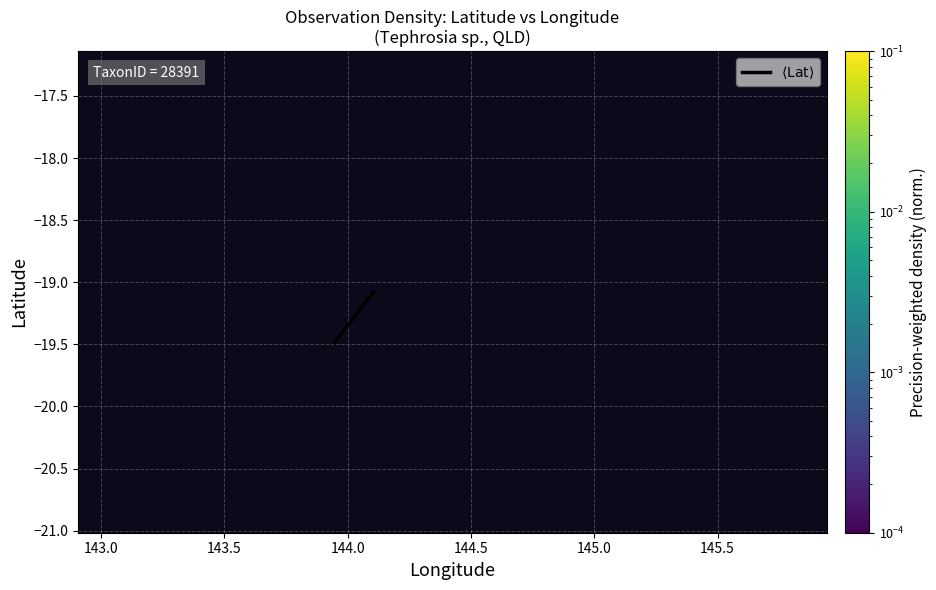

What is the maximum value shown in the chart?

1.0